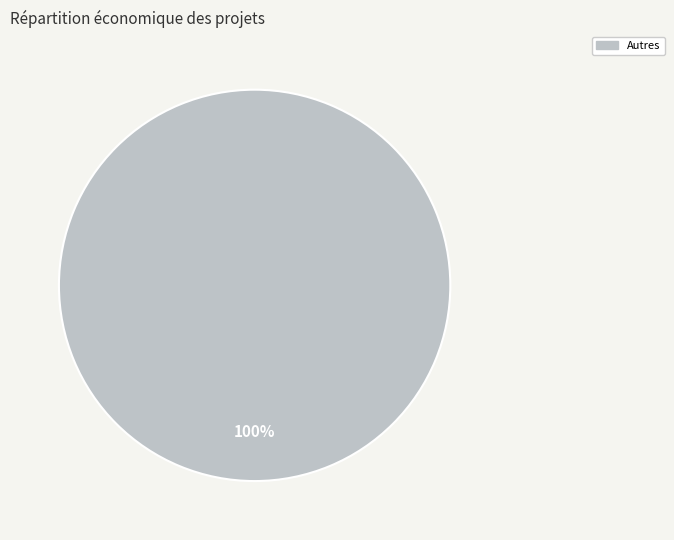

Count the number of slices in the pie.

1